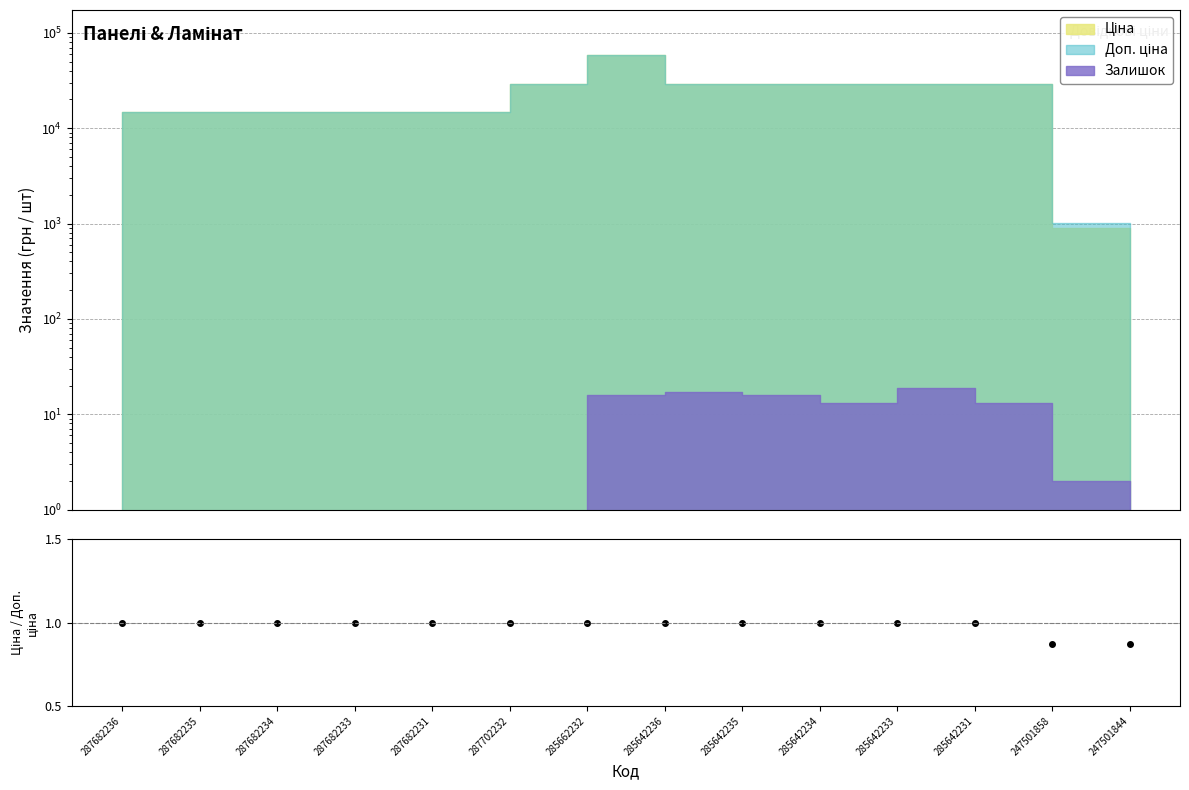

Reading right to left, what are all the values shown in this chart?

247501844=0.9	247501858=0.9	285642231=1.0	285642233=1.0	285642234=1.0	285642235=1.0	285642236=1.0	285662232=1.0	287702232=1.0	287682231=1.0	287682233=1.0	287682234=1.0	287682235=1.0	287682236=1.0